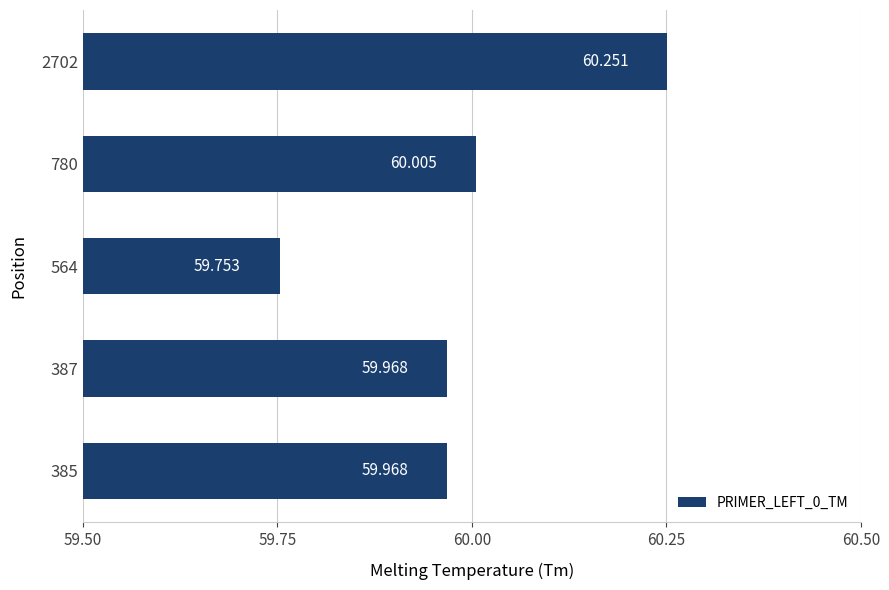

How many bars are there in total?

5